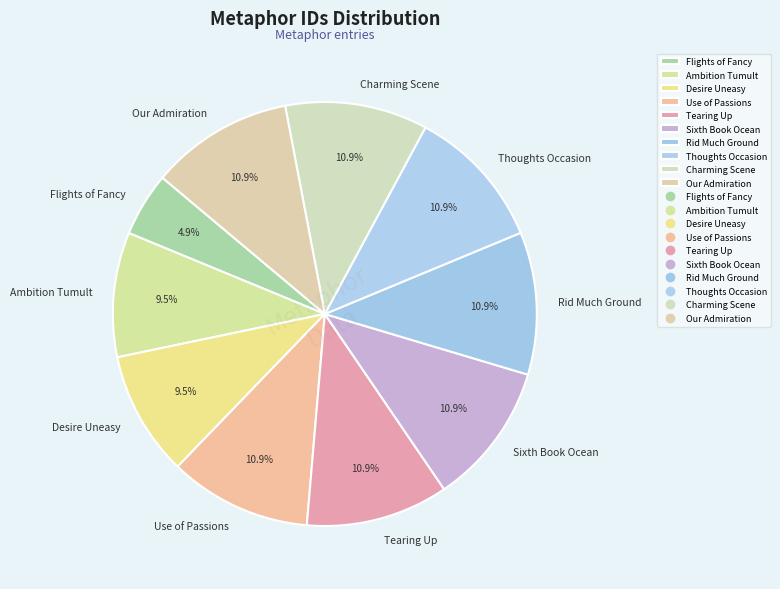

Approximately how many times larger is the value at Rid Much Ground compared to Use of Passions?

1.0